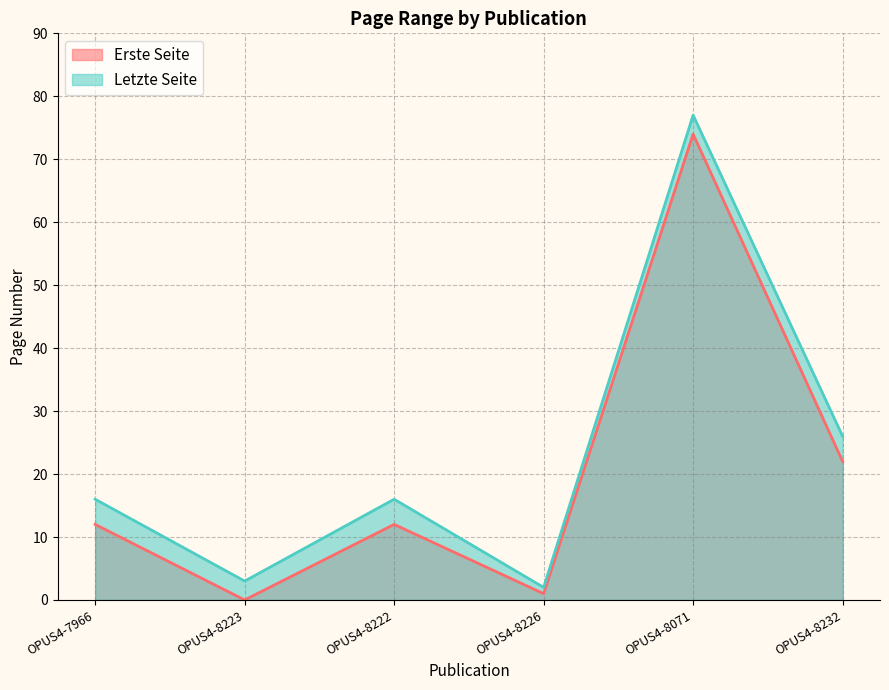

What position from the right is OPUS4-7966?

6